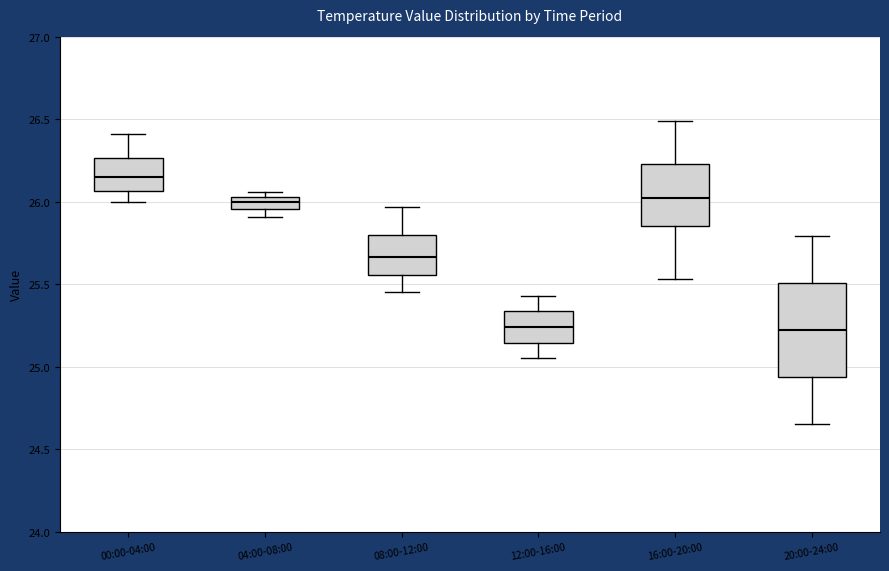

Where does the median line of the box for 04:00-08:00 sit on the y-axis? The values are not printed on the chart, so give them approximately, as read against the axis.

26.00